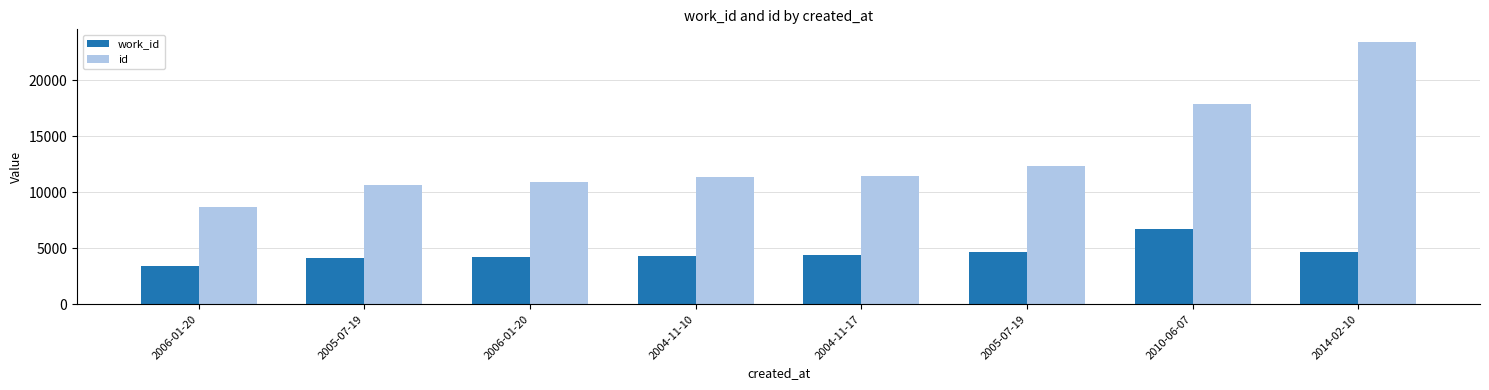

Rank the series by their average value, from highest to lowest.

id, work_id